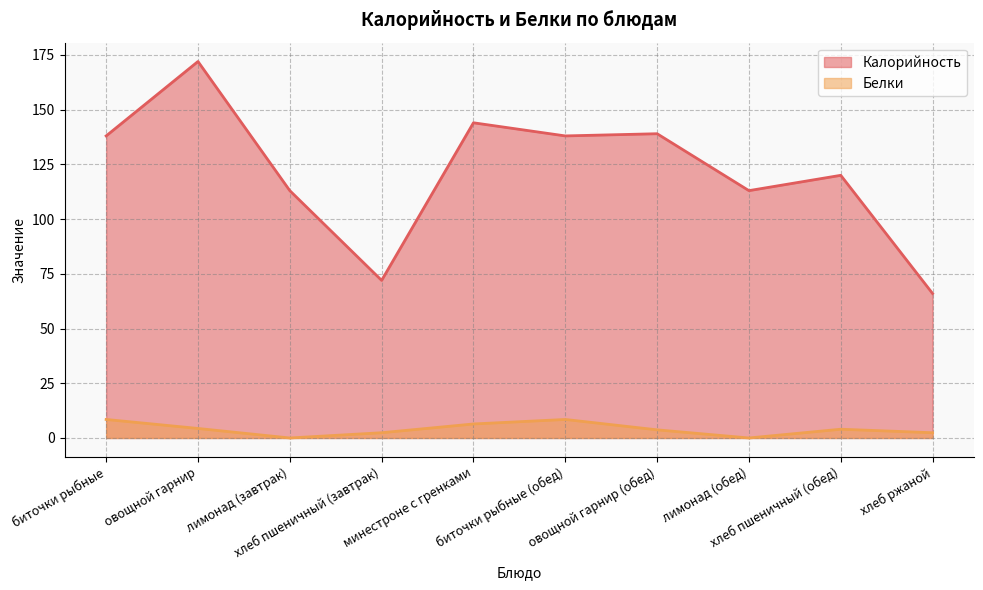

Which series changed the most between лимонад (завтрак) and лимонад (обед)?

Калорийность